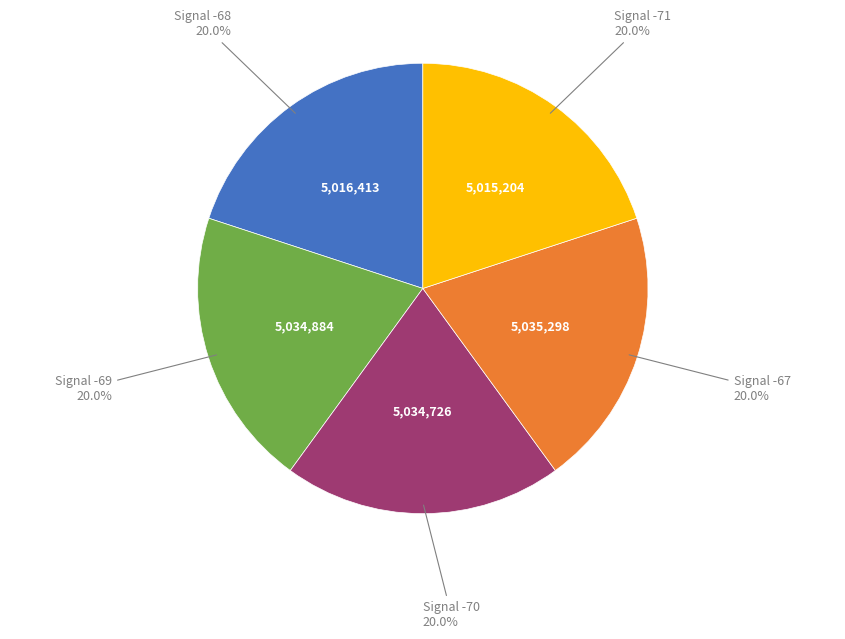

Combined, what portion of the pie is Signal -68 and Signal -70?

40.0%